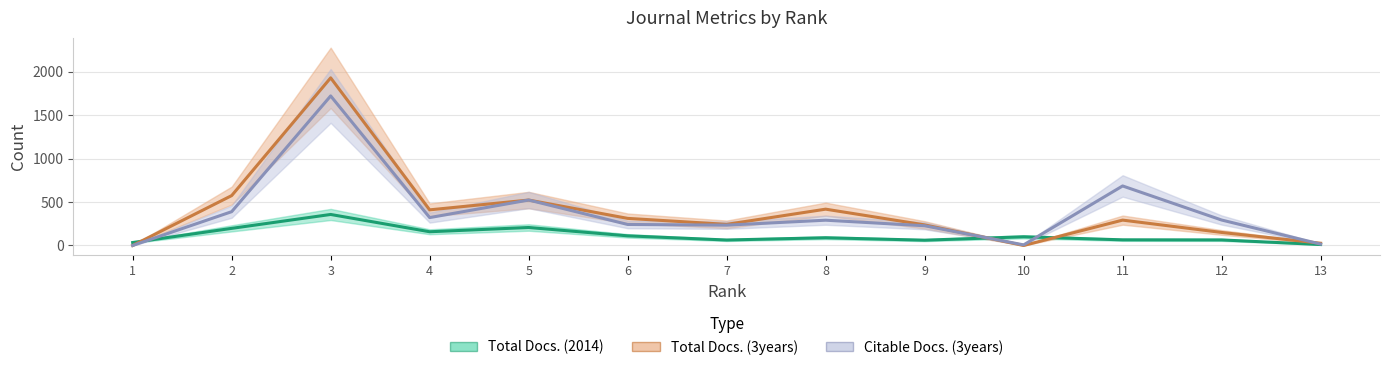

Where do Total Docs. (2014) and Citable Docs. (3years) first cross each other?

1 and 2